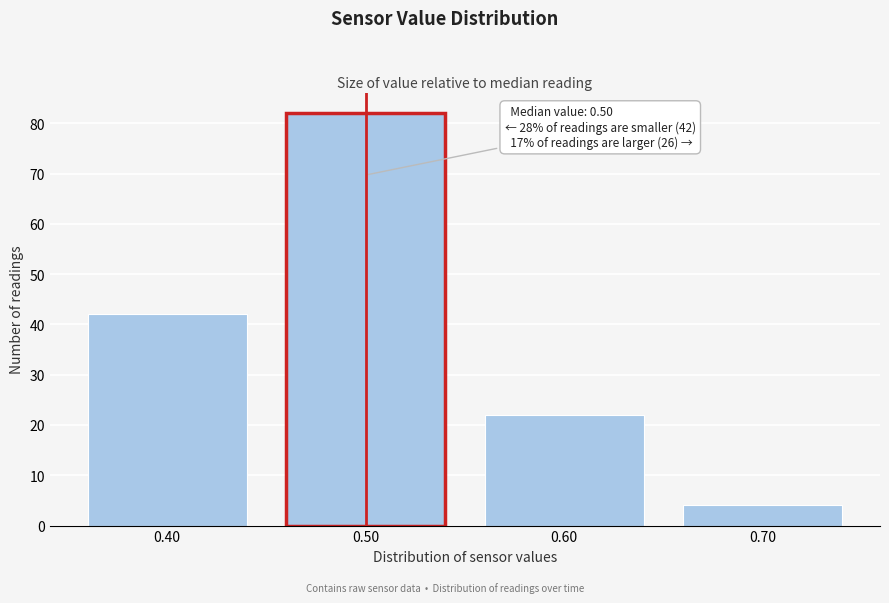

Over which range of the x-axis is the bar tallest?

0.45 to 0.55